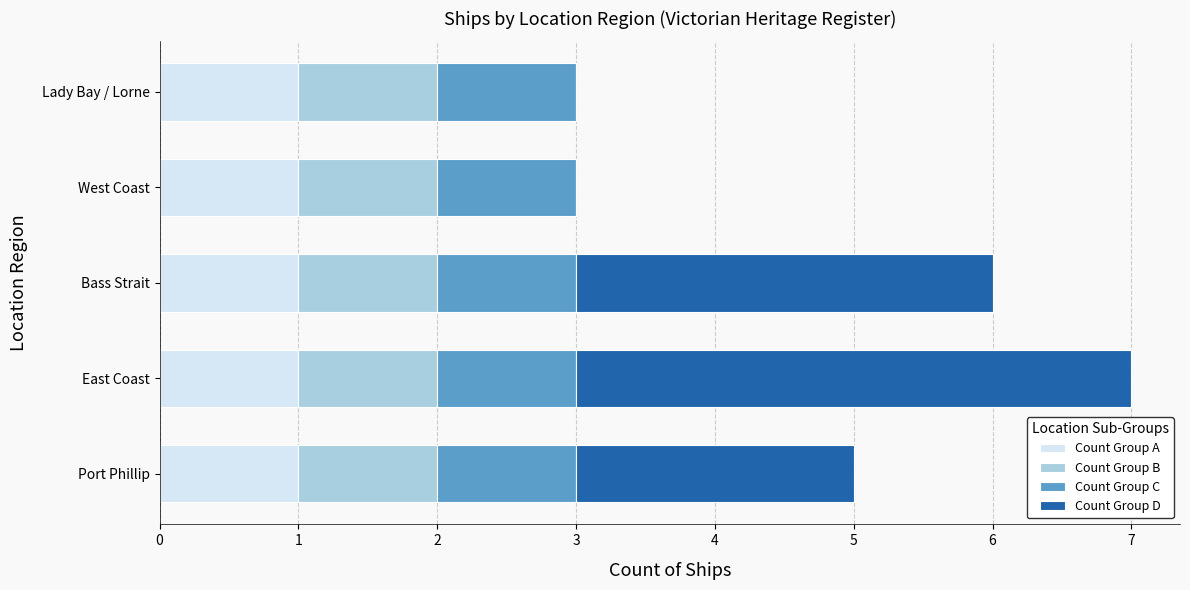

What is the sum of all Count Group A values?

5